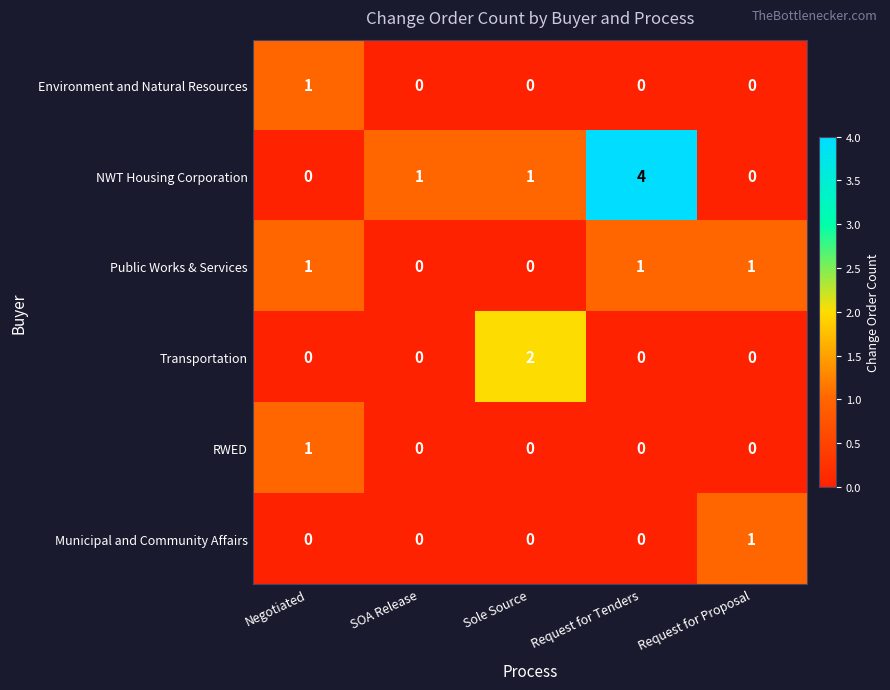

What is the total value across all series at Request for Proposal?

2